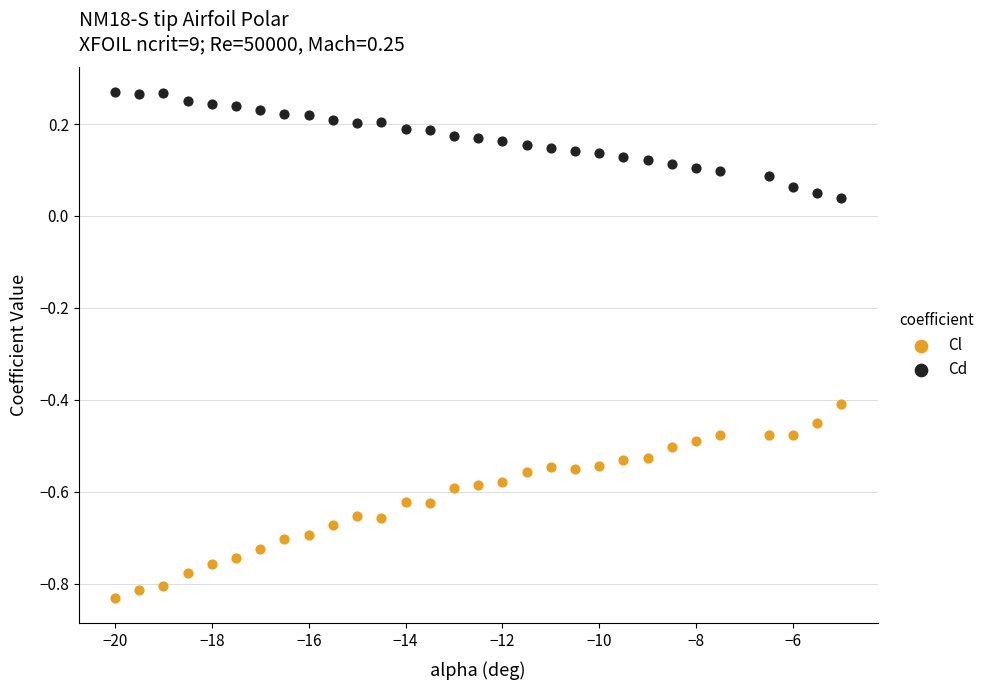

Which series has the widest spread of Y values?

Cl